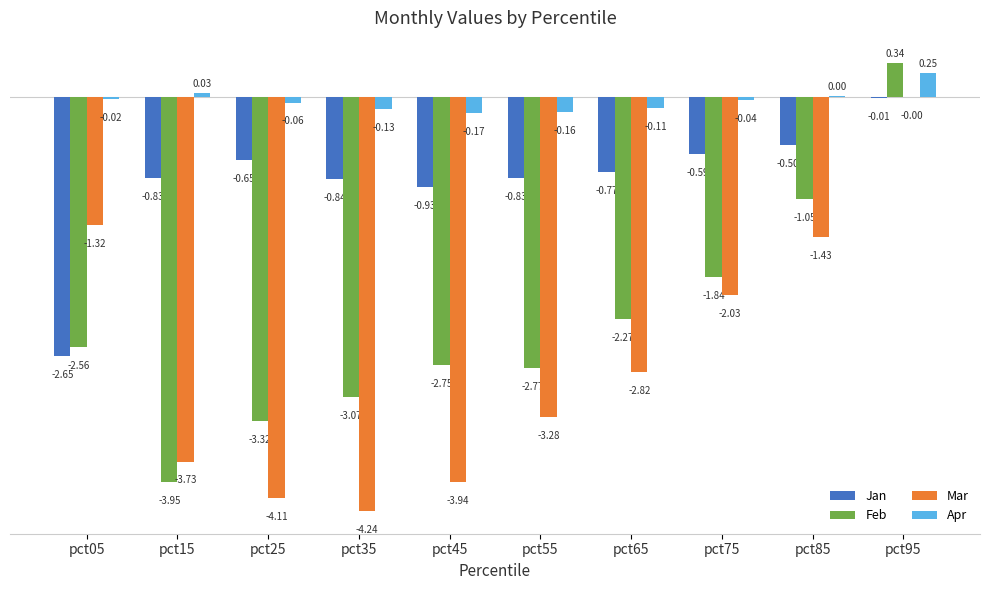

What is the sum of all Jan values?

-8.6